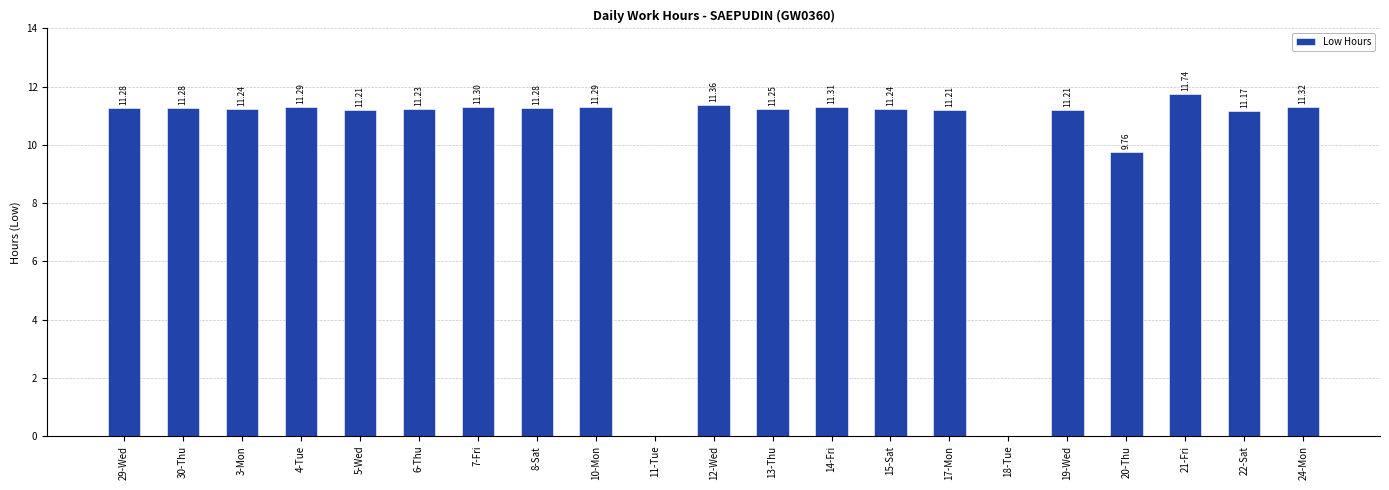

Between 21-Fri and 3-Mon, which is larger?

21-Fri